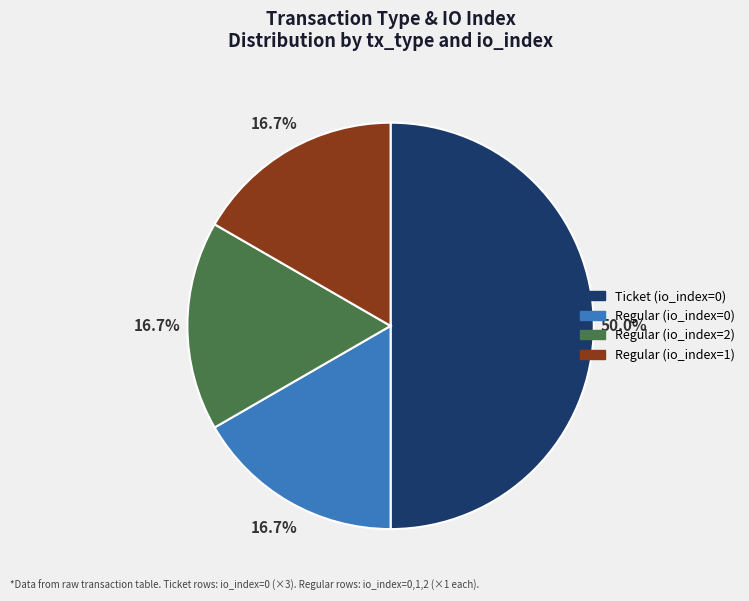

Count the number of slices in the pie.

4